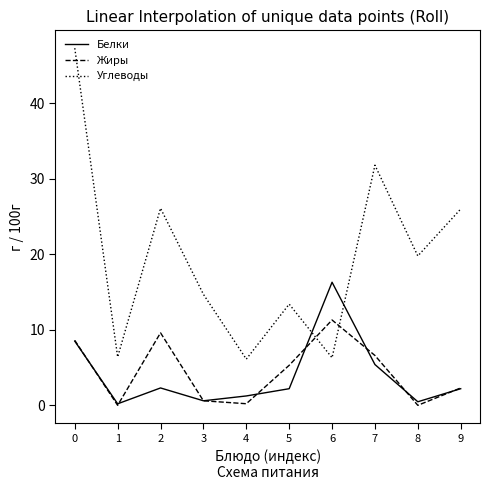

Which category has the highest value in the Белки series?

6